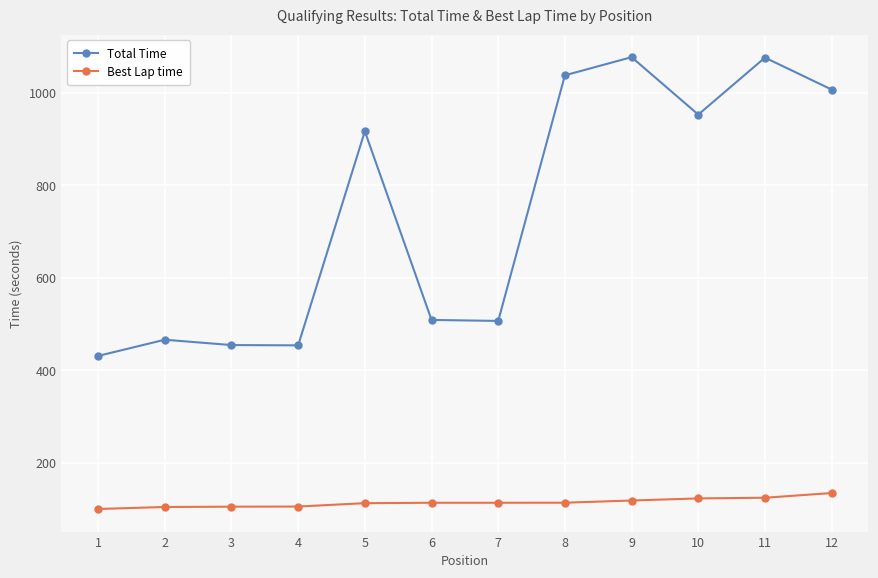

What is the total value across all series at 1?

530.7